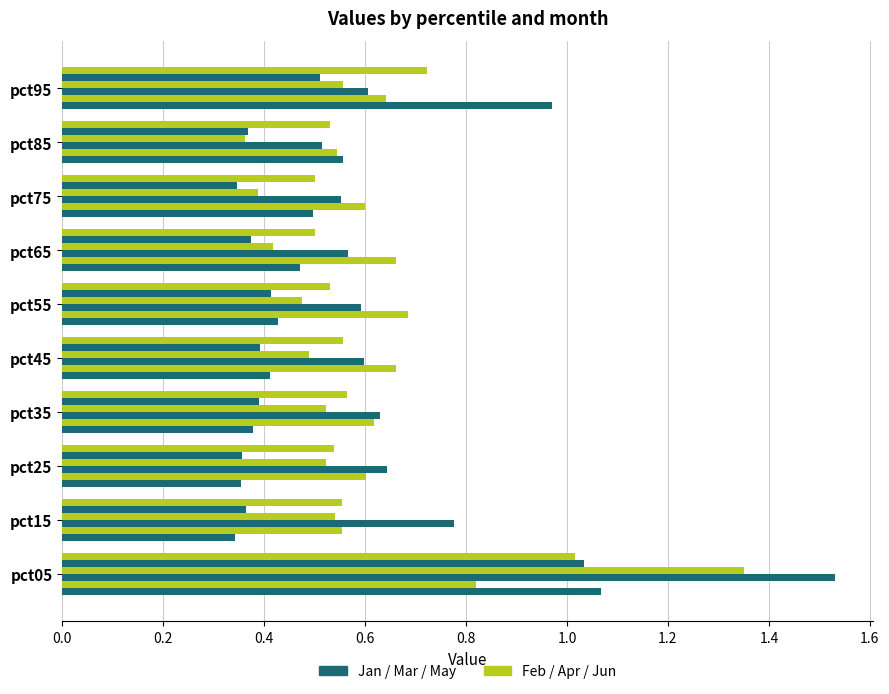

How many distinct data groups are displayed?

6